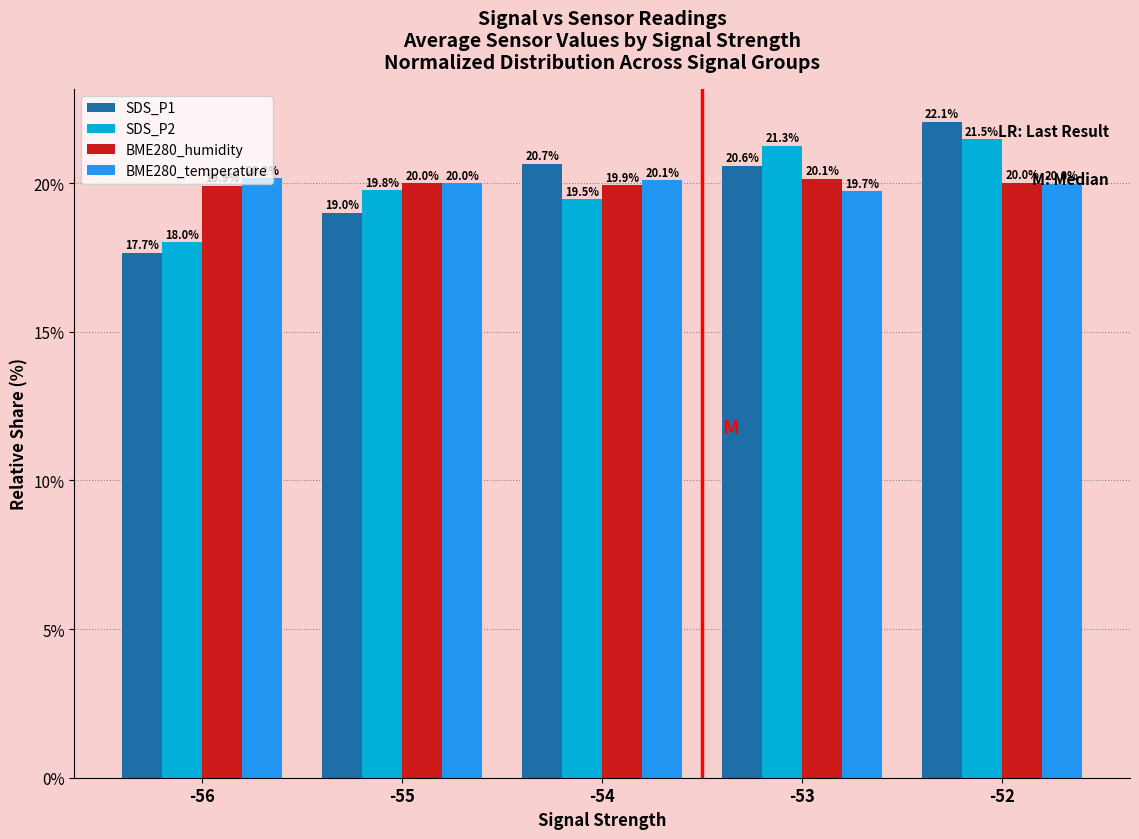

At which category is the sum across all series the highest?

-52